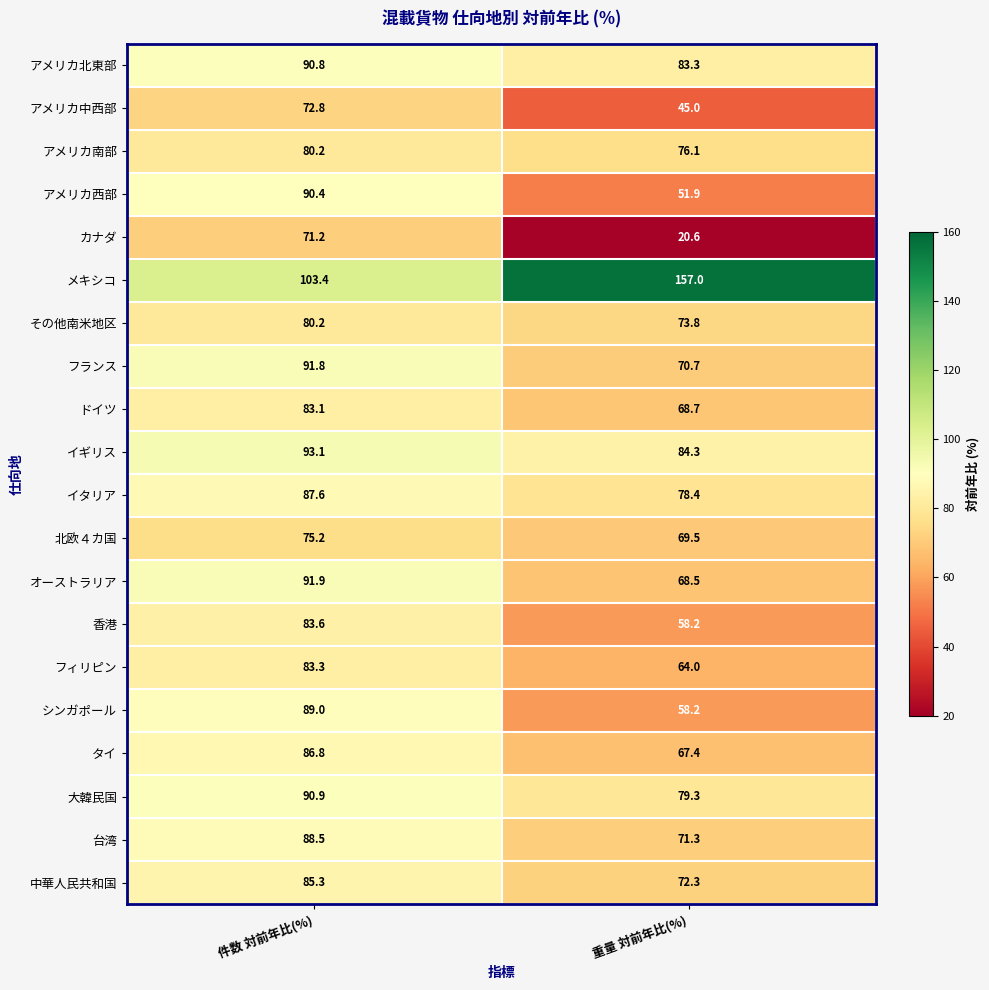

What is the greatest value displayed?

157.0